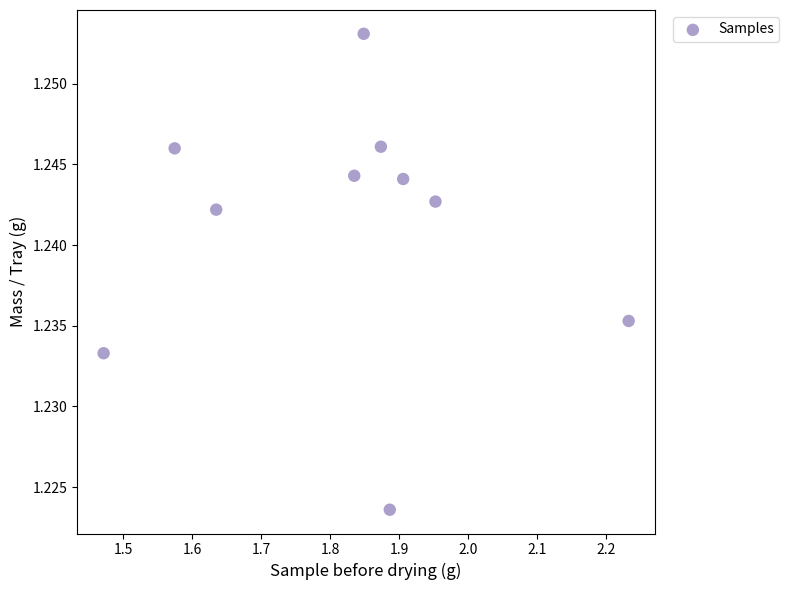

What is the average X value?

1.8